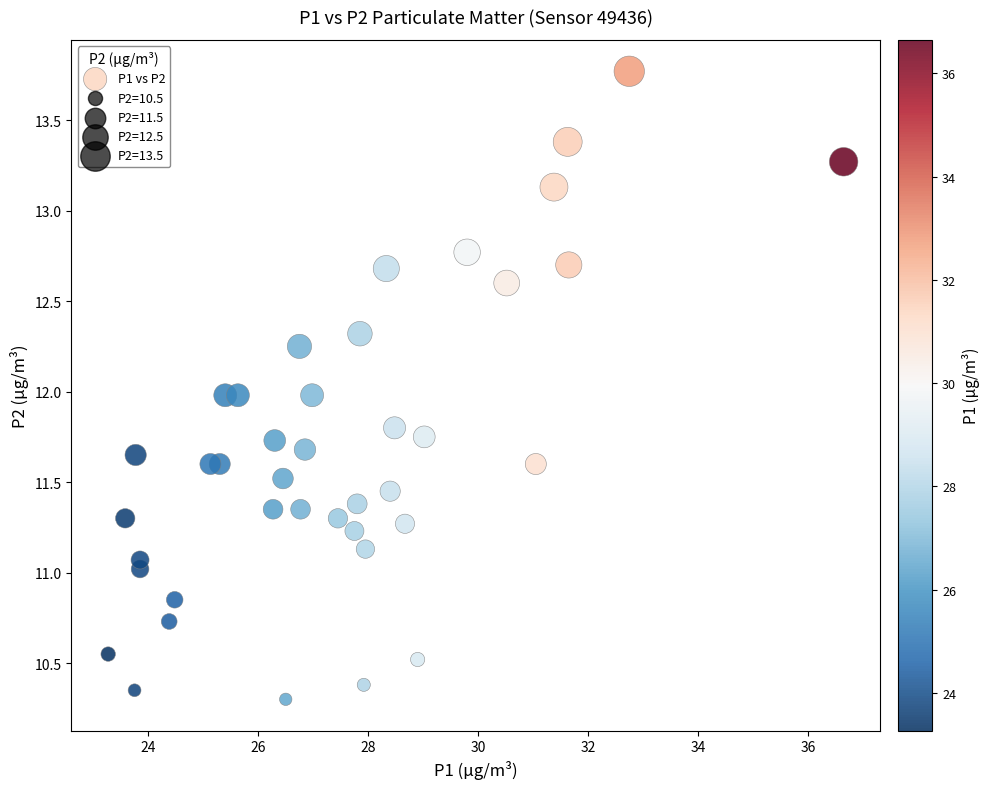

What is the range of Y values (max minus min)?

3.5